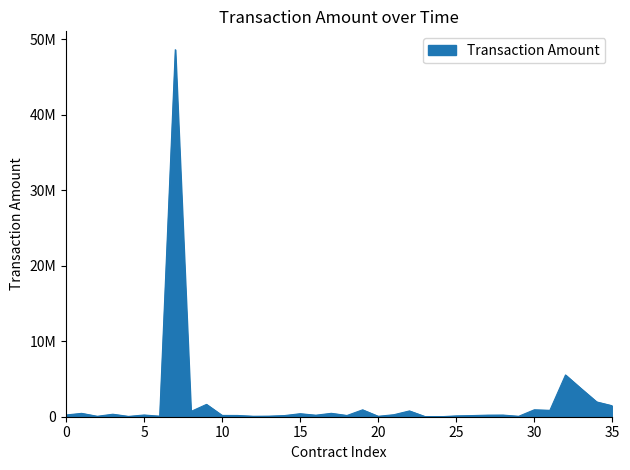

Does the chart have visible grid lines?

No